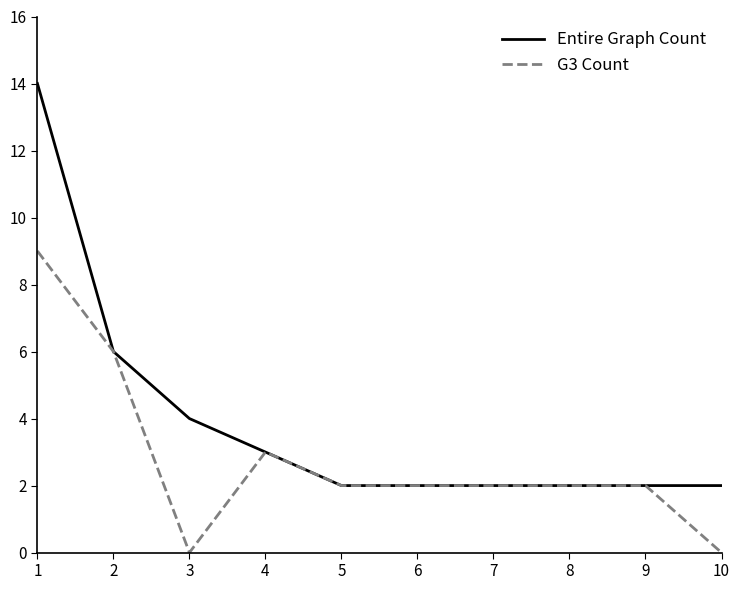

What is the difference between the highest and lowest values at 1?

5